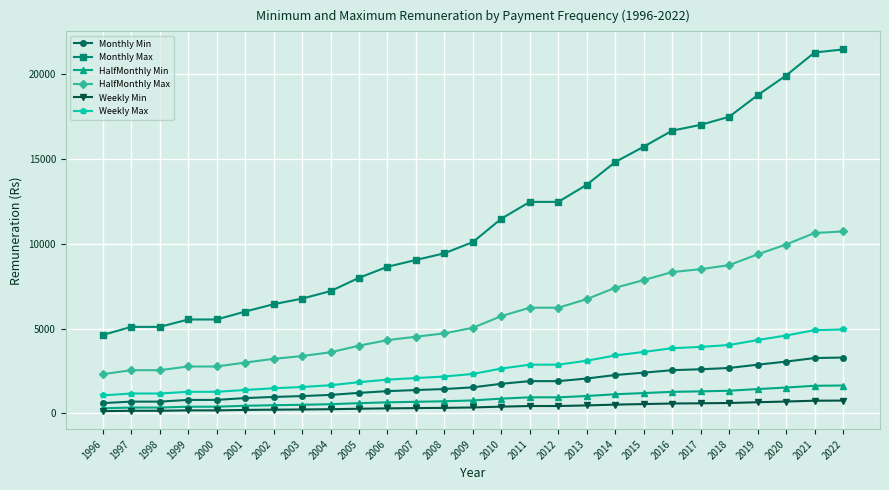

What is the sum of the HalfMonthly Min values at 2003 and 1996?

820